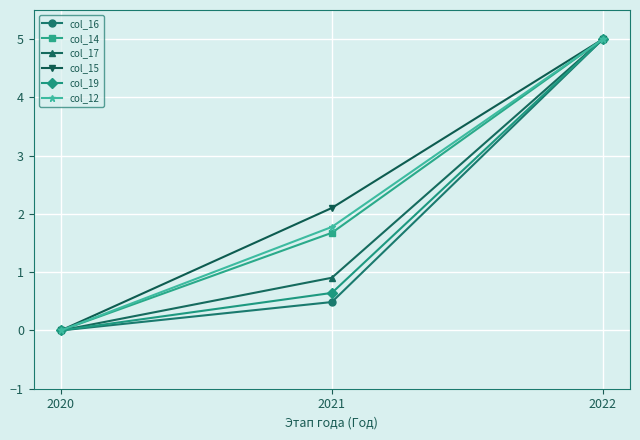

What is the total value across all series at 2022?

30.0